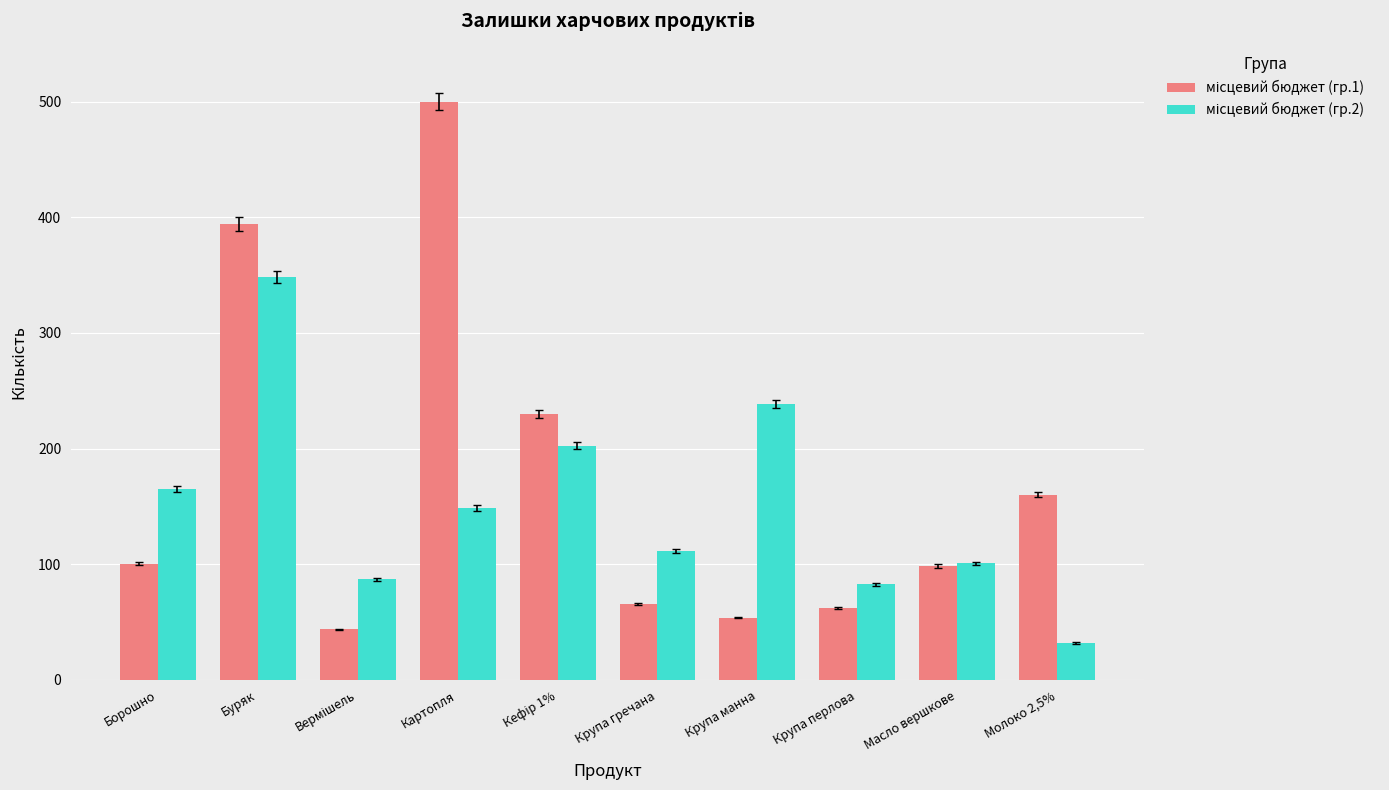

At which category does the chart reach its minimum across all series?

Молоко 2,5%